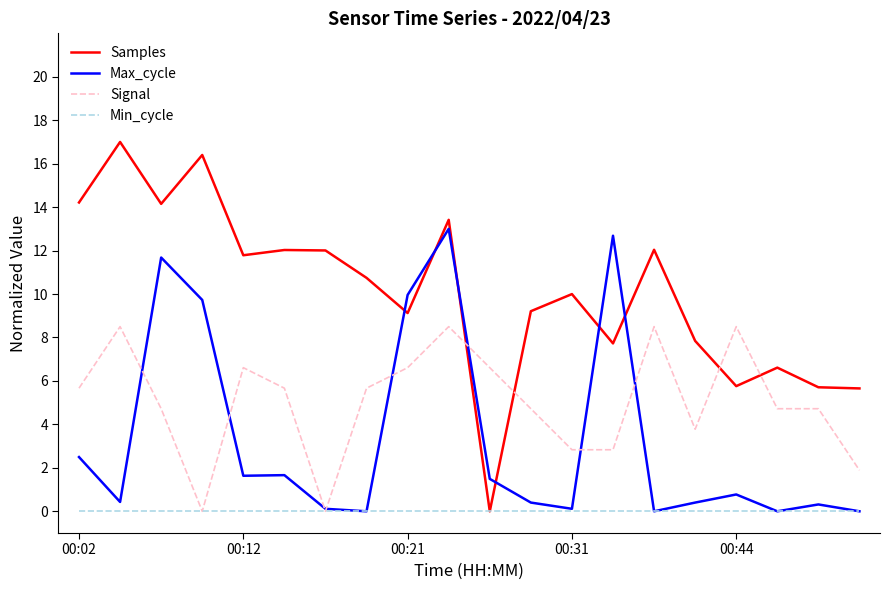

Which series has the largest range (max minus min)?

Samples